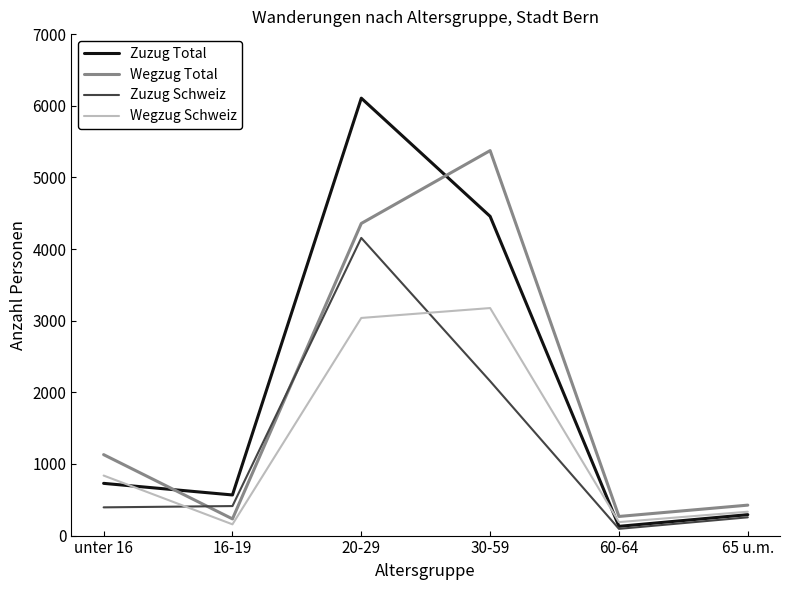

Which series has the largest total across all categories?

Zuzug Total